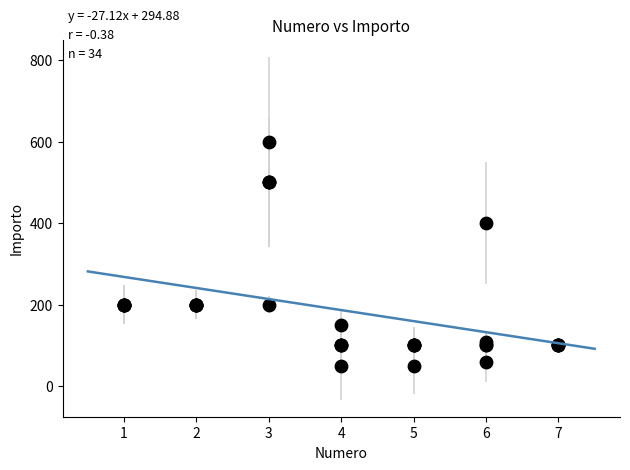

What Y value in the scatter plot is closest to 325?

400.0